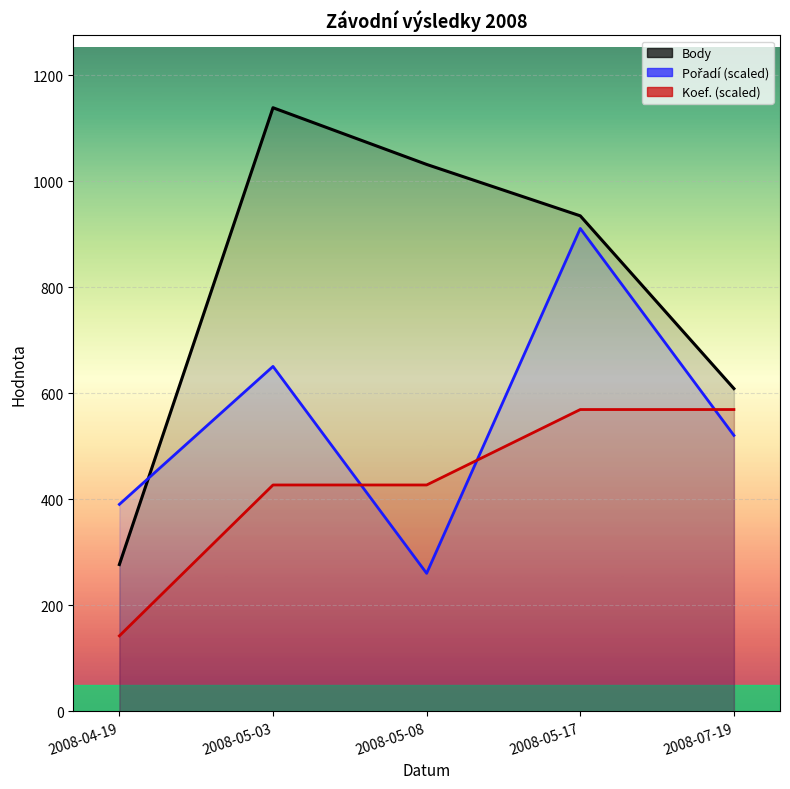

At which category does Pořadí reach its first local valley?

2008-05-08